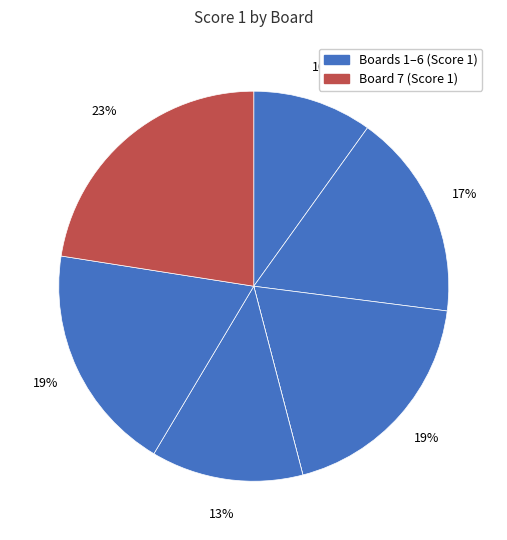

How many segments does this pie chart have?

7